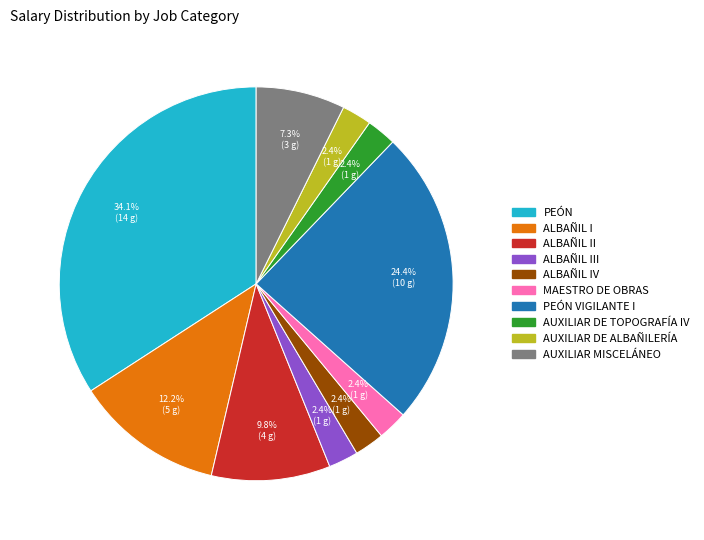

What portion of the pie excludes PEÓN VIGILANTE I?

75.6%